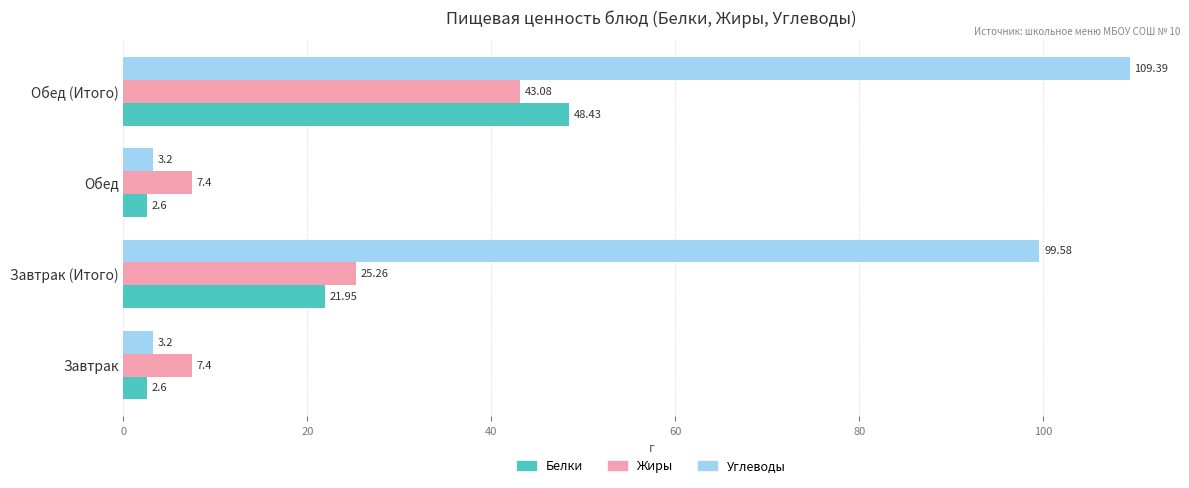

Where is Углеводы nearest to the value 56?

Завтрак (Итого)